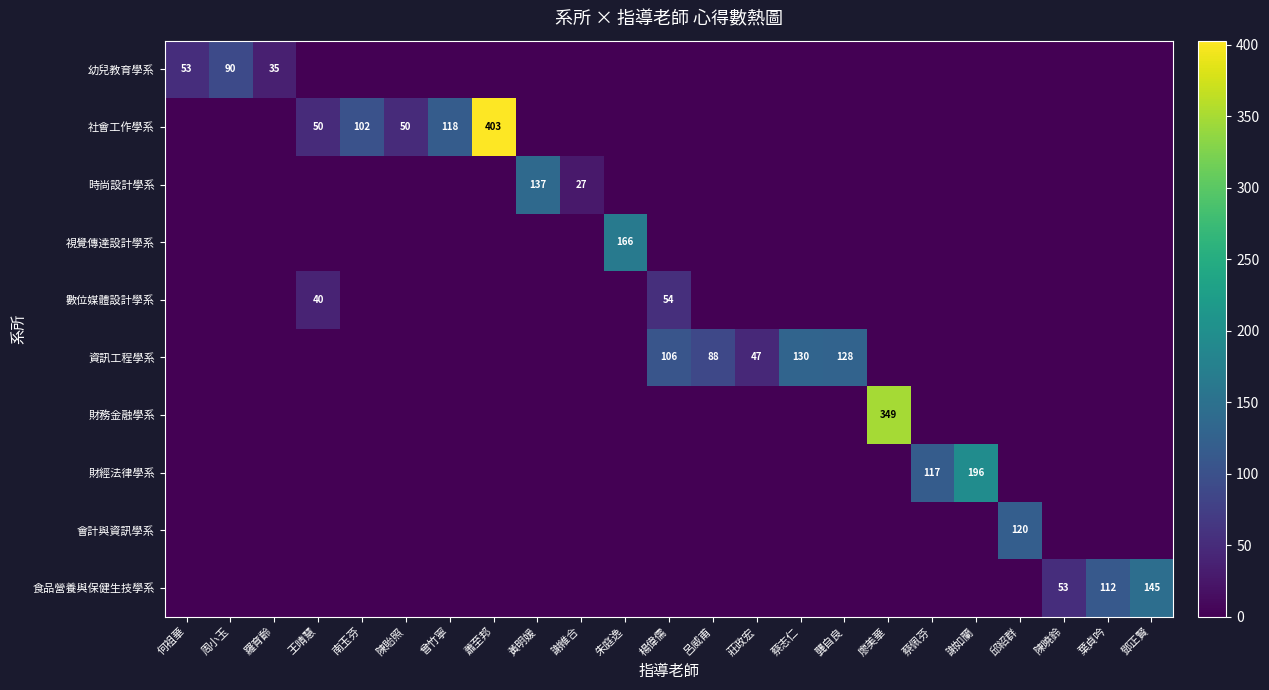

Rank the series at 楊偉儒 from highest to lowest value.

資訊工程學系, 數位媒體設計學系, 幼兒教育學系, 社會工作學系, 時尚設計學系, 視覺傳達設計學系, 財務金融學系, 財經法律學系, 會計與資訊學系, 食品營養與保健生技學系